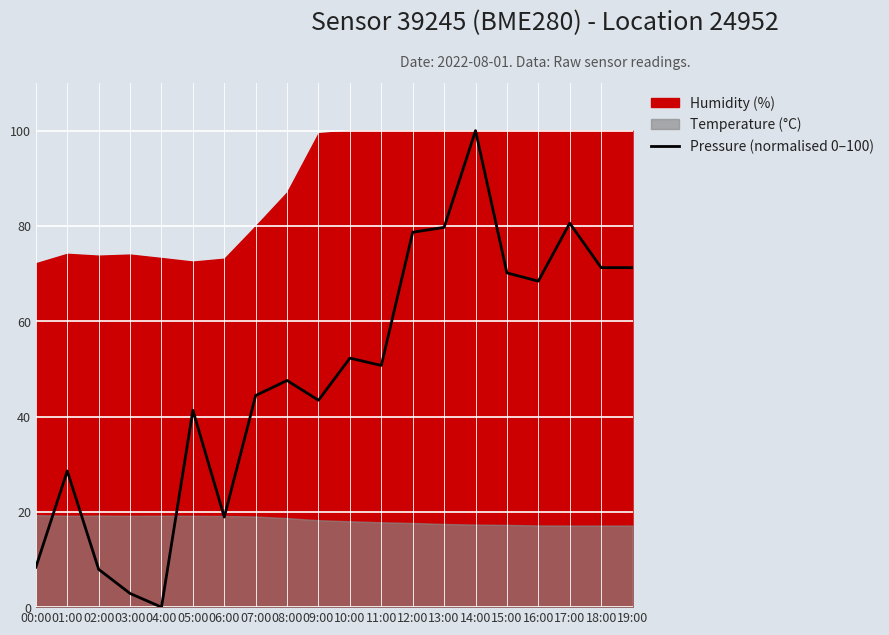

At which label does Pressure (normalised 0–100) reach its peak?

14:00